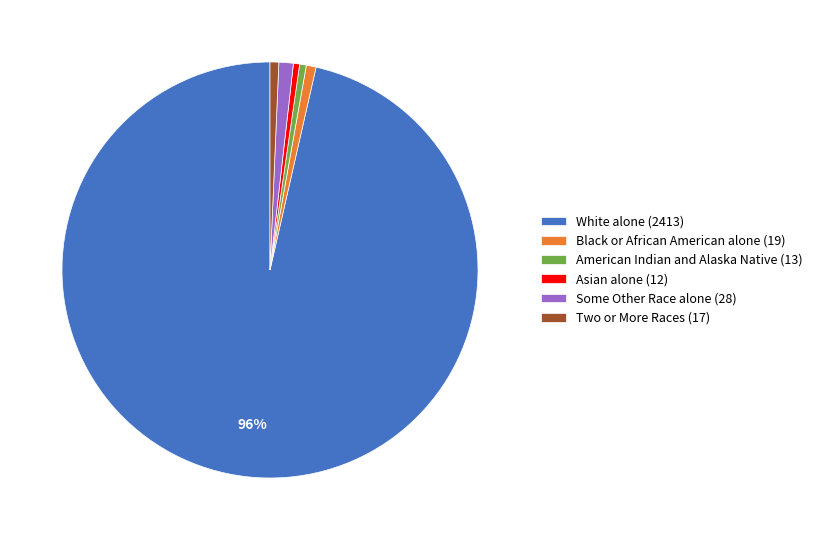

To the nearest percent, what is the combined percentage of Two or More Races and White alone?

97%